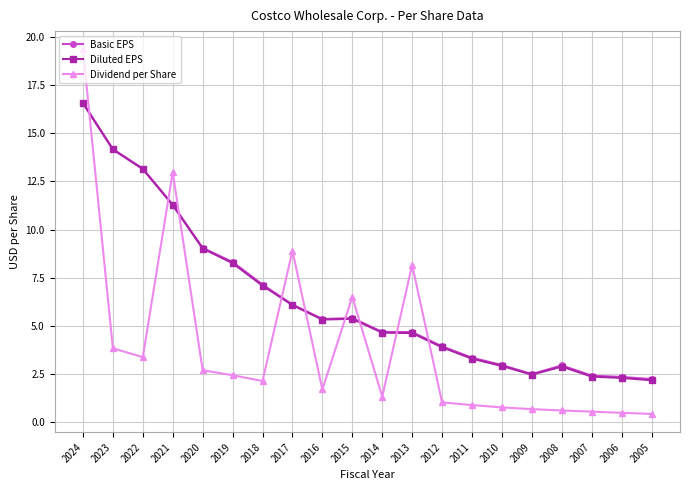

What is the approximate value of Diluted EPS at 2008?

2.9